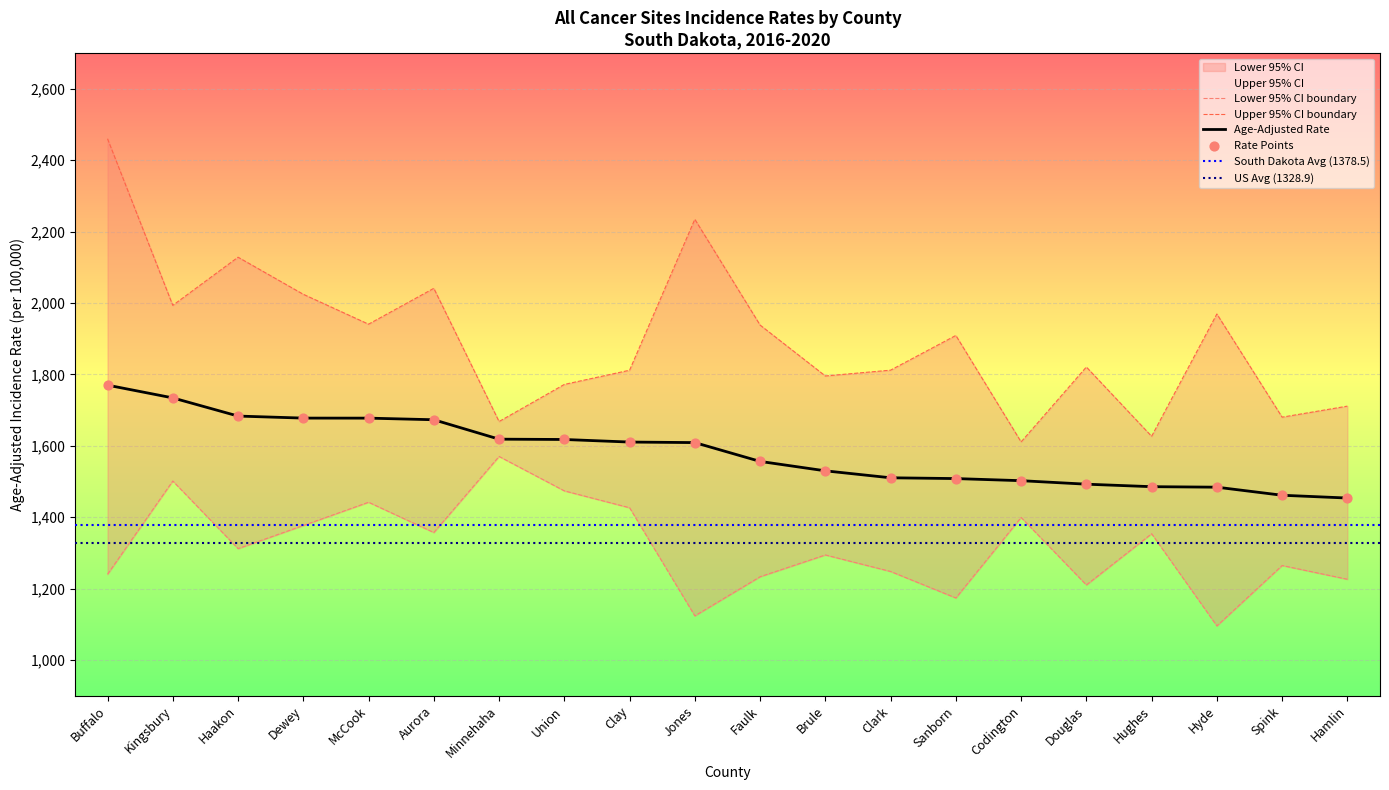

Which series has the largest total across all categories?

Upper 95% CI